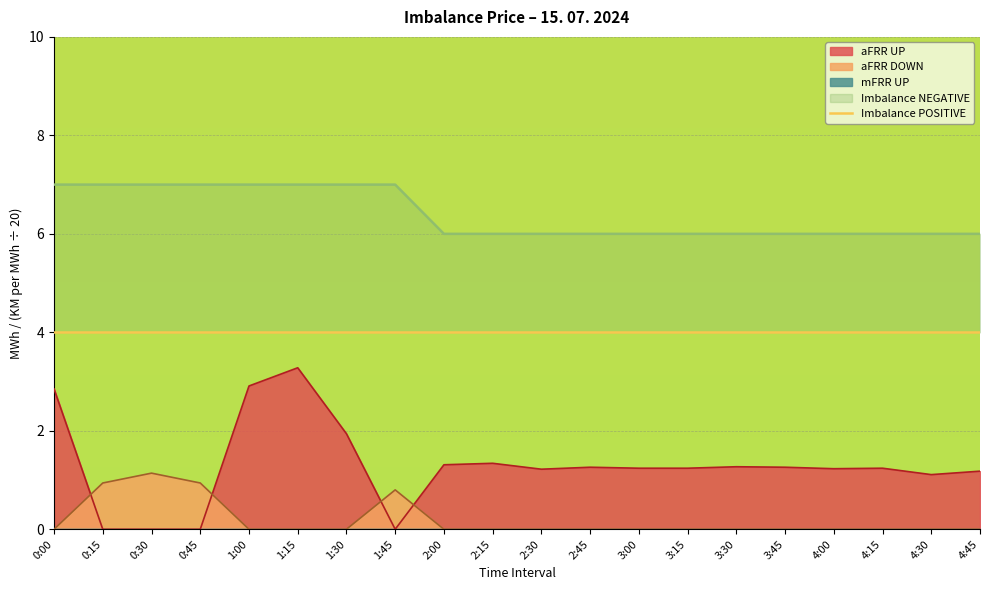

How many positive values does the aFRR UP series have?

16